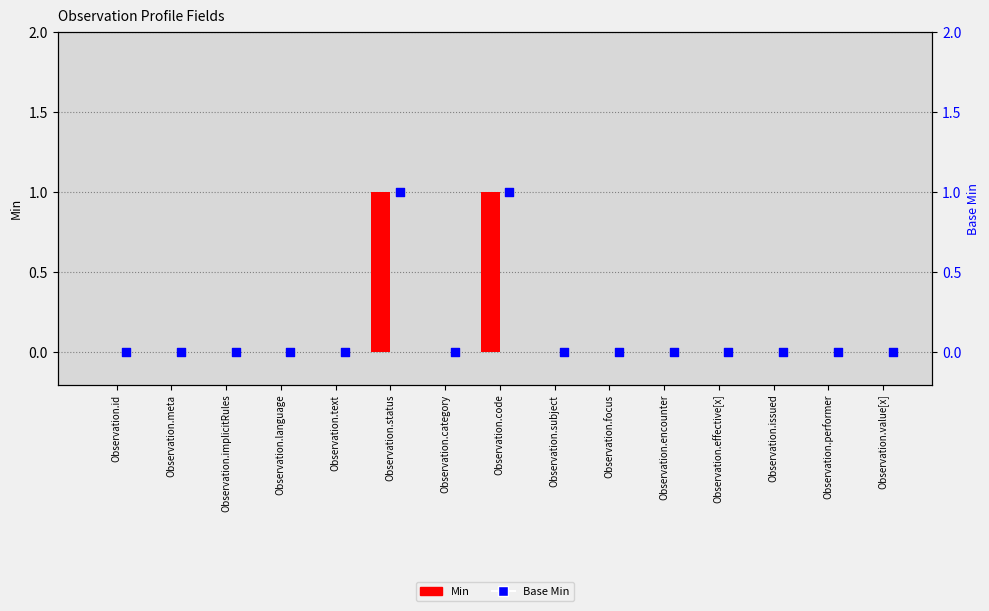

Is the value of Min at Observation.implicitRules greater than the value of Base Min at Observation.category?

No